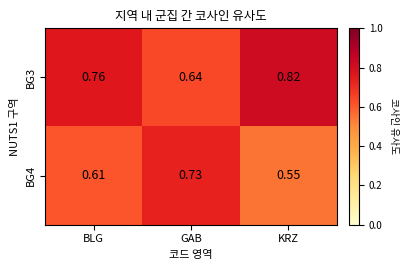

Which series has the largest total across all categories?

BG3